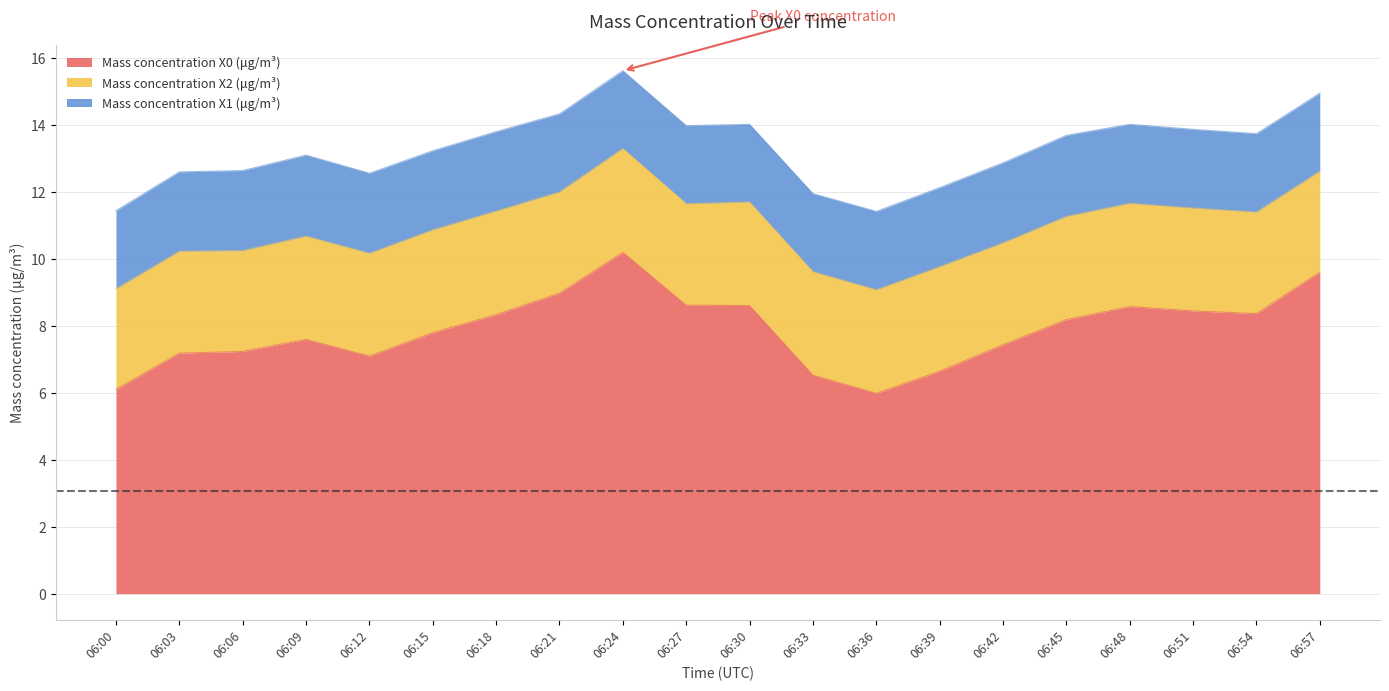

What is the value of the Mass concentration X1 (μg/m³) point at the 18th from the left?

2.4